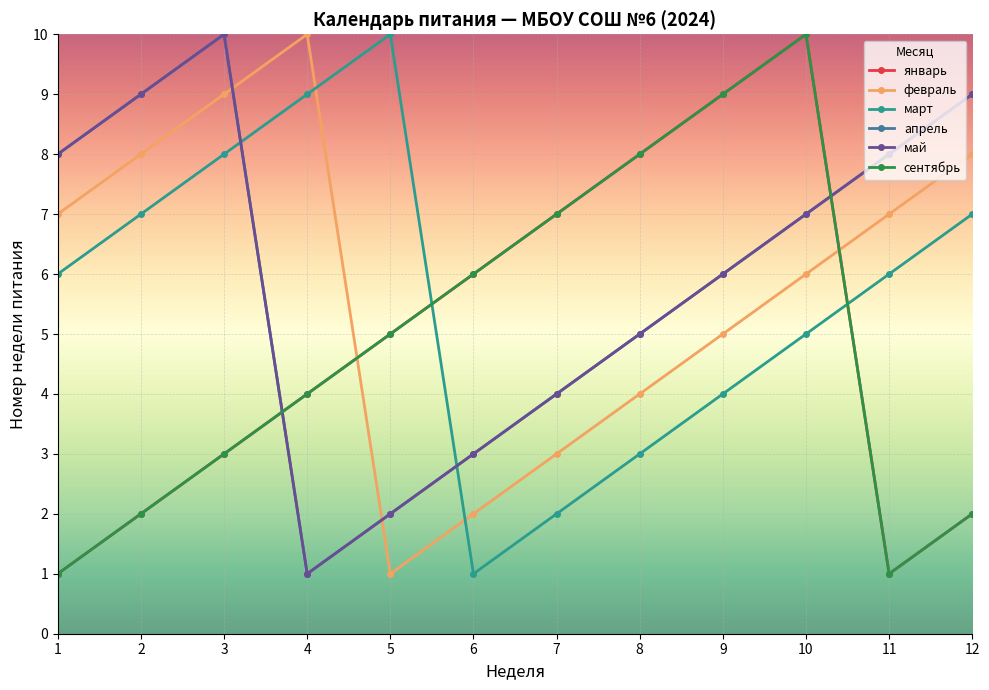

Which series changed the most between 2 and 12?

январь